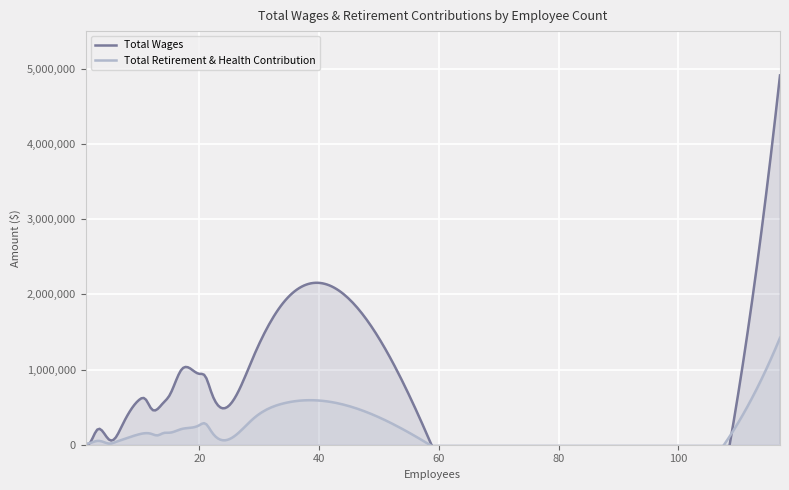

Does the chart display data point markers on the line(s)?

No